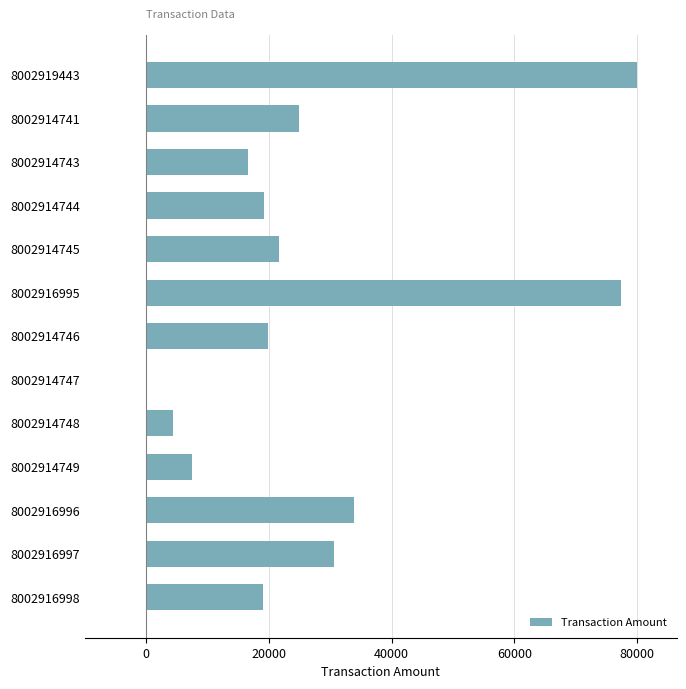

What is the sum of all values?

355312.6